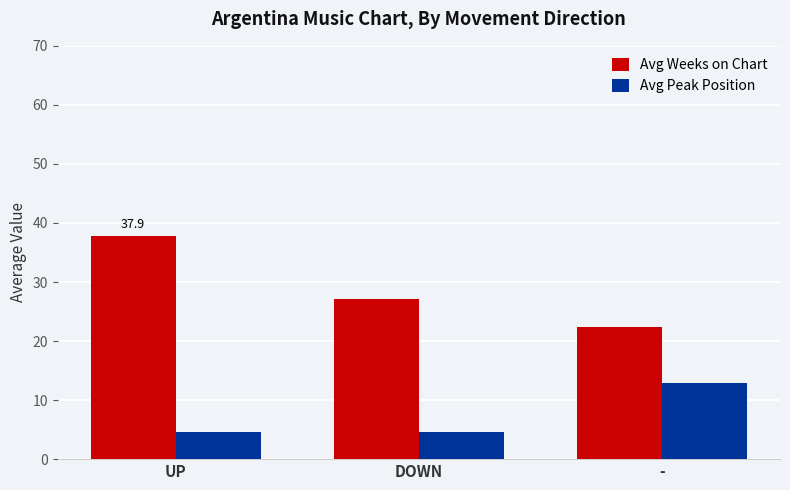

How many data points does each series have?

3